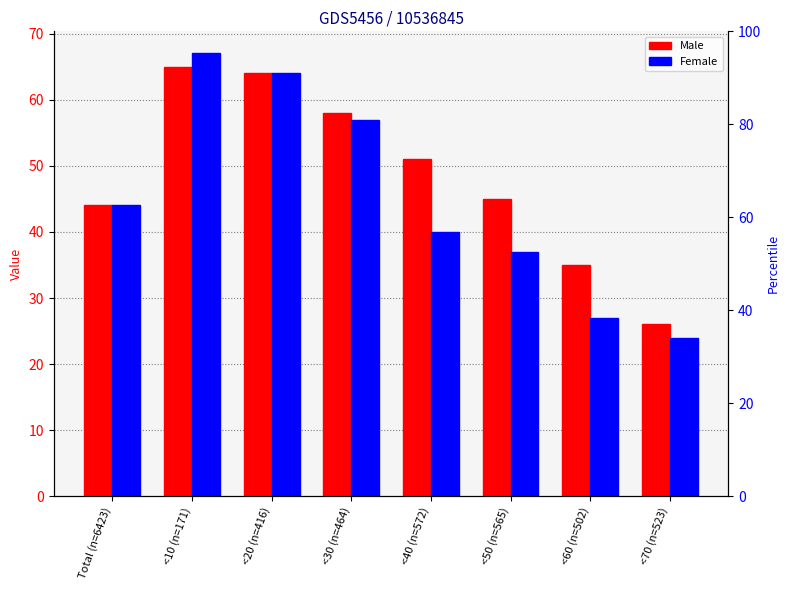

How many series are shown in this chart?

2